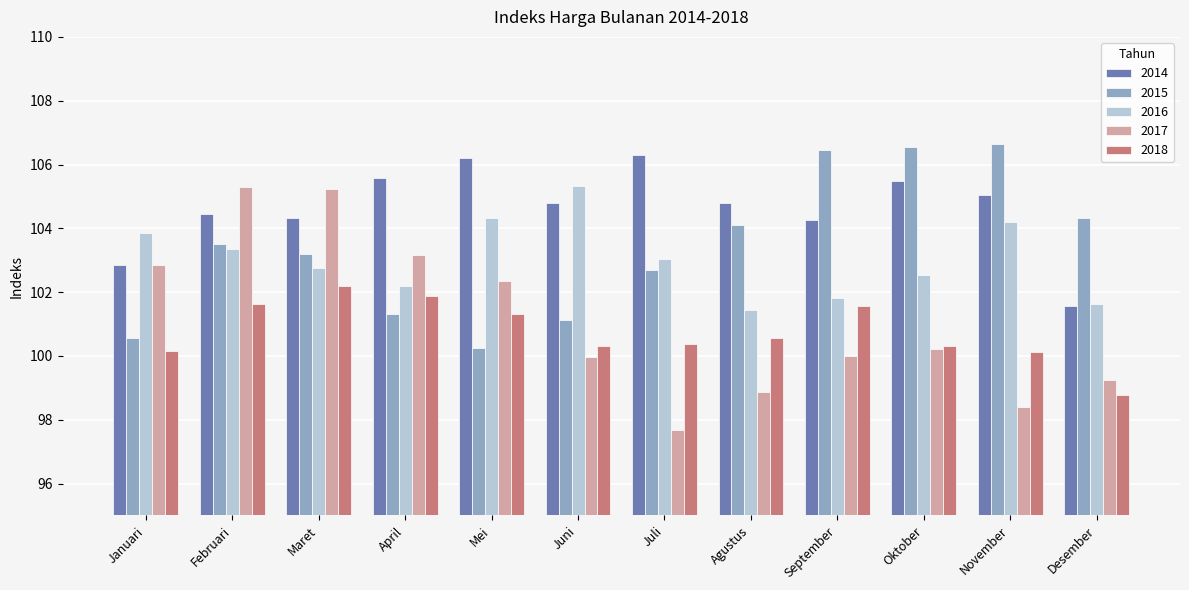

What value does the 2015 series have at Agustus?

104.1